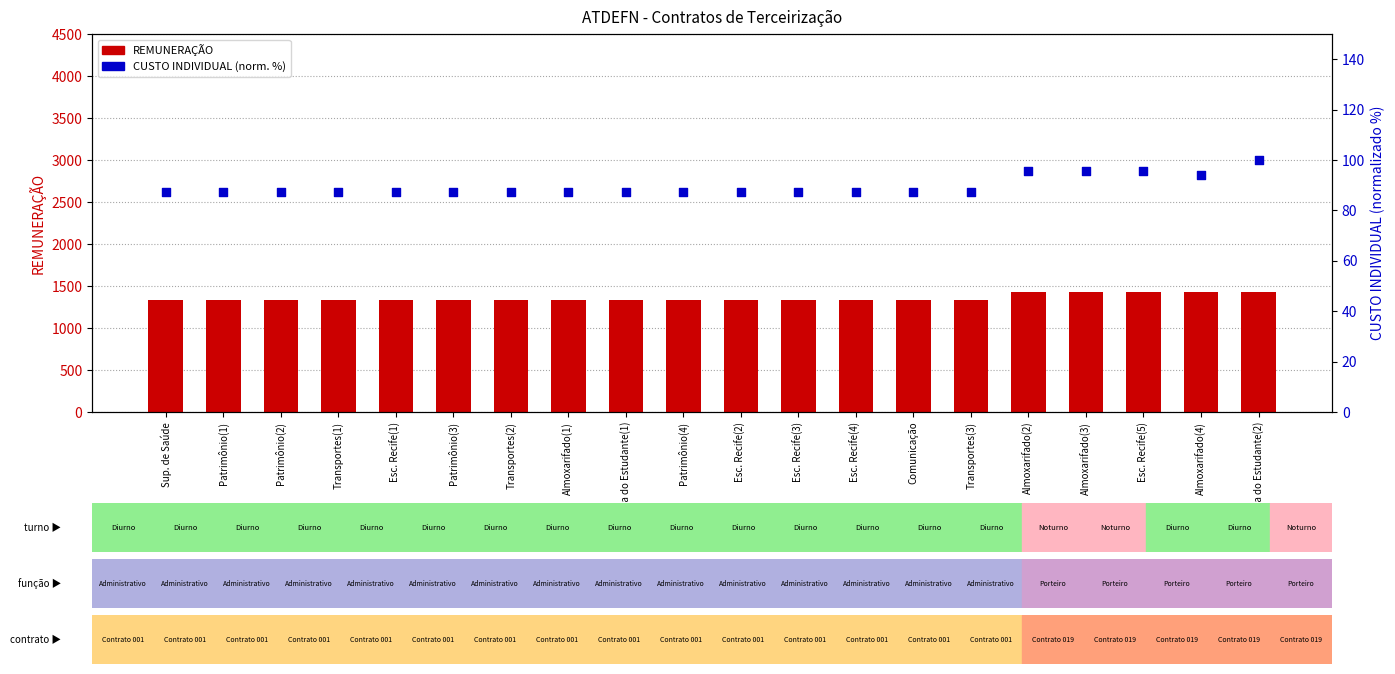

At how many categories does at least one series exceed 319?

20